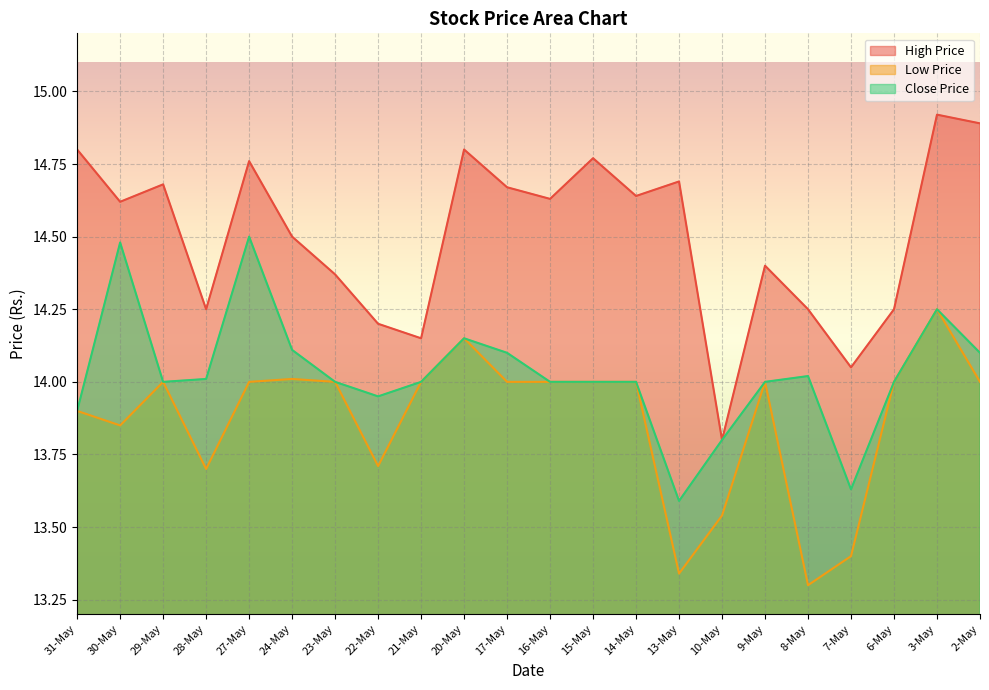

Where is the first local minimum for Close Price?

29-May